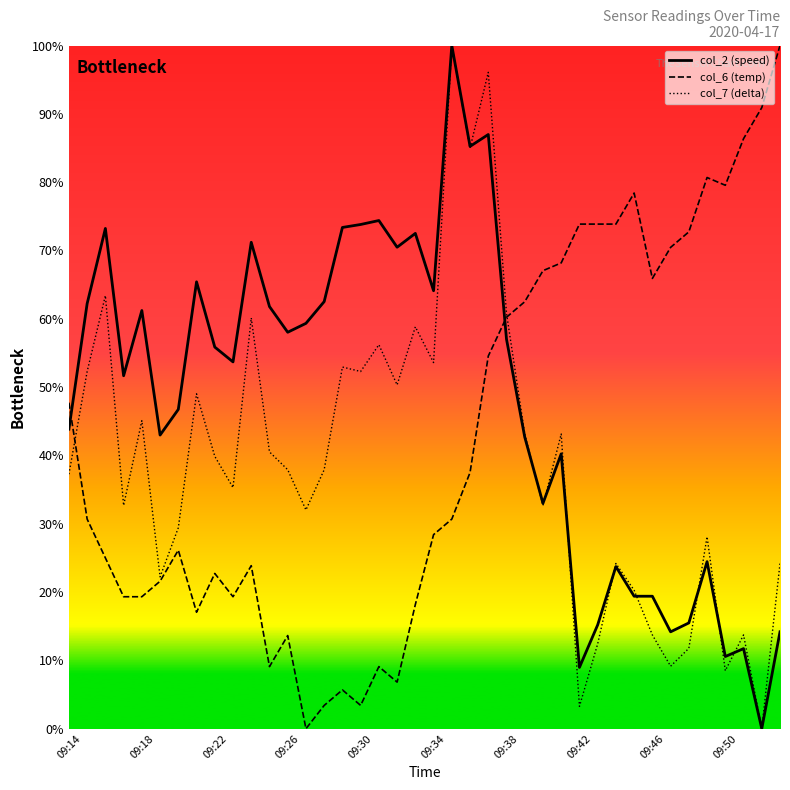

List the series in order of their overall mean, highest first.

col_2 (speed), col_6 (temp), col_7 (delta)